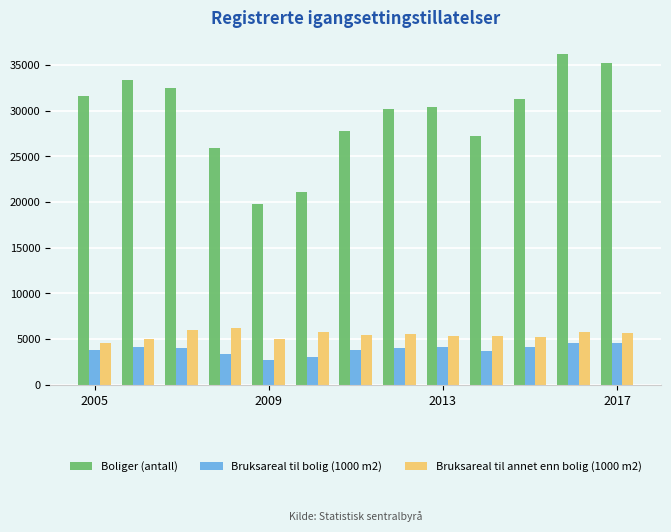

What is the maximum value shown in the chart?

36203.0